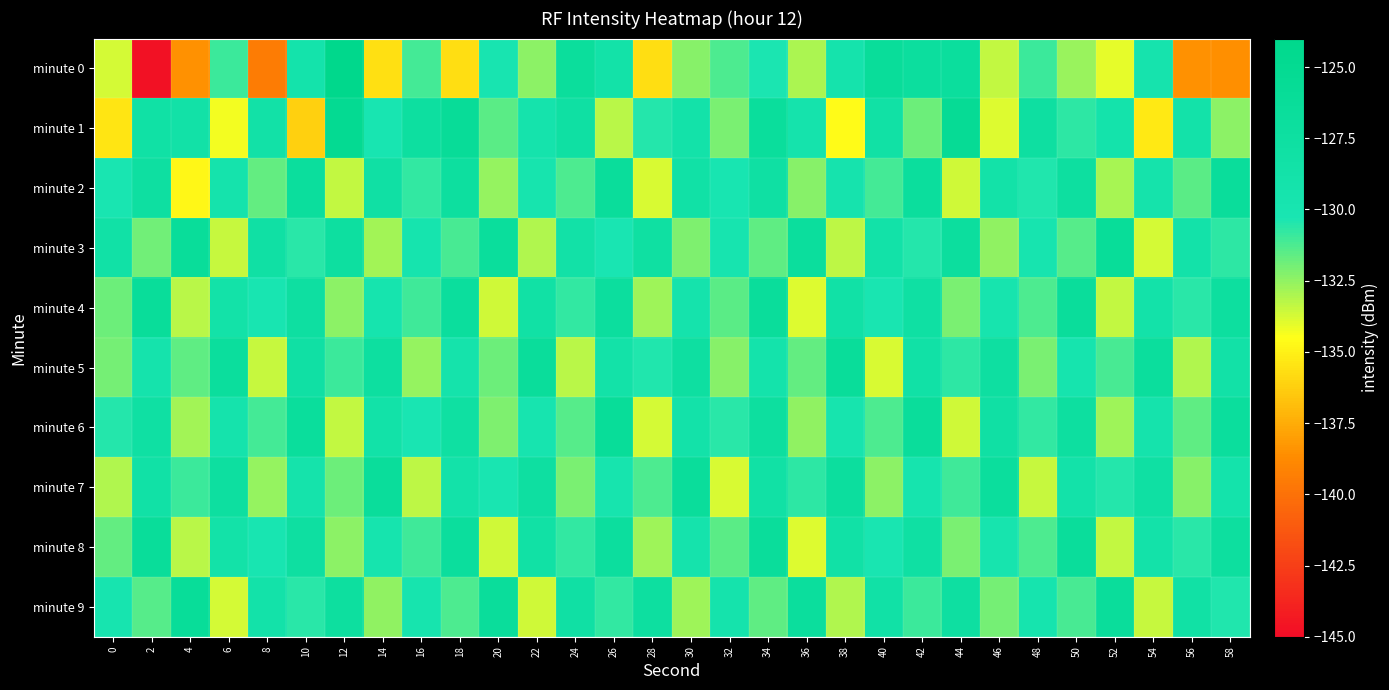

Rank the series by their maximum value, from highest to lowest.

minute 0, minute 1, minute 3, minute 6, minute 9, minute 4, minute 8, minute 5, minute 2, minute 7